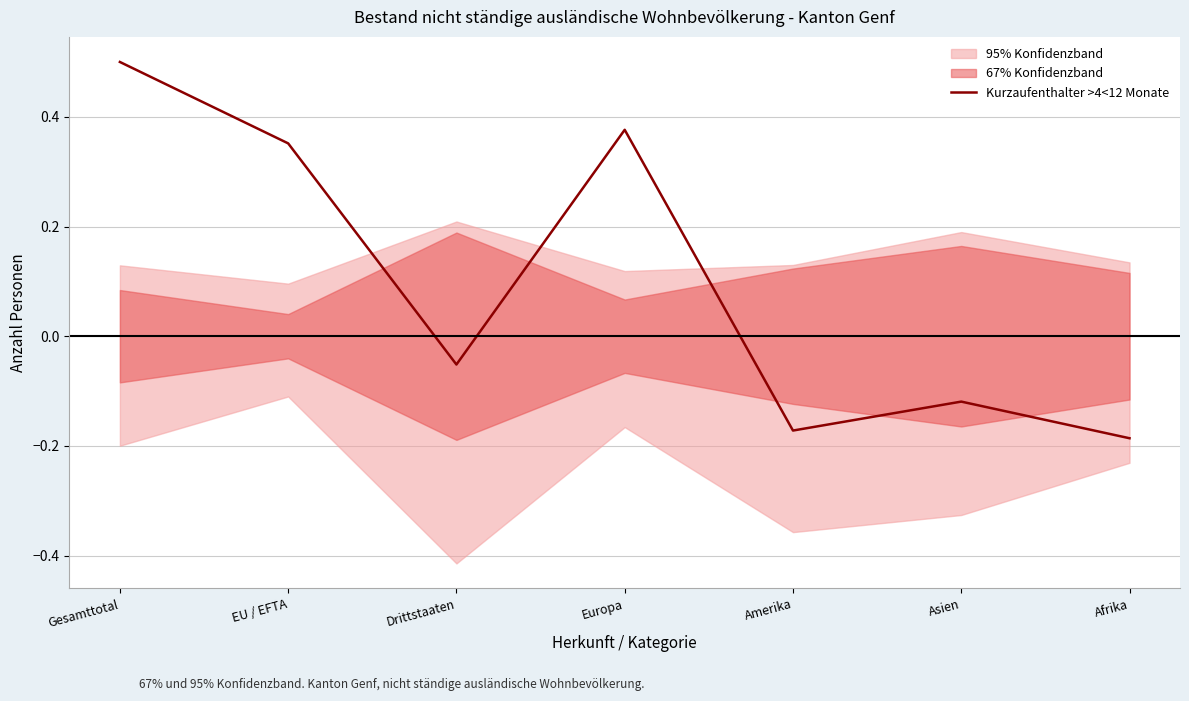

Between Amerika and Afrika, which is larger?

Amerika